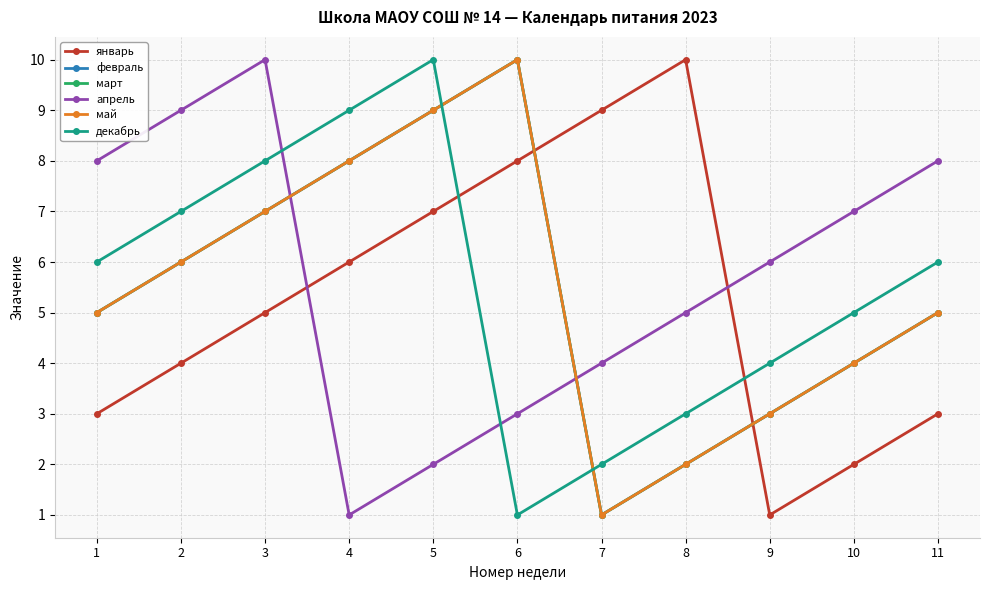

At how many categories does at least one series exceed 7?

9